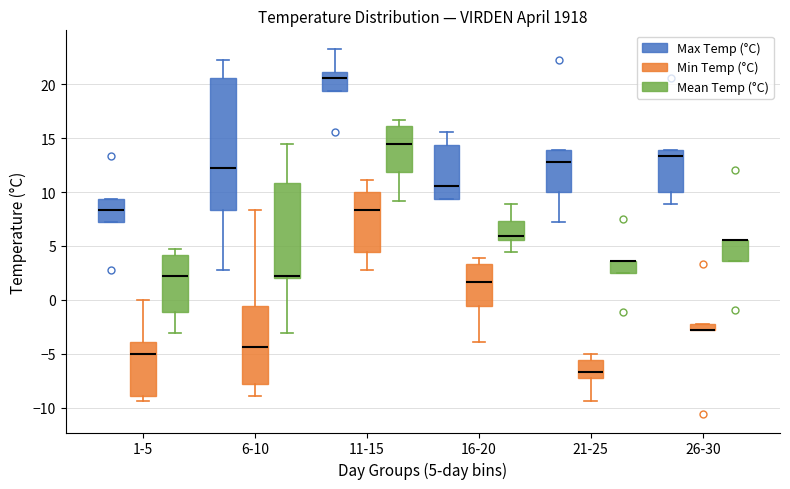

Where is the upper edge of the box for 16-20 (Mean Temp (°C)) on the y-axis? The values are not printed on the chart, so give them approximately, as read against the axis.

7.5